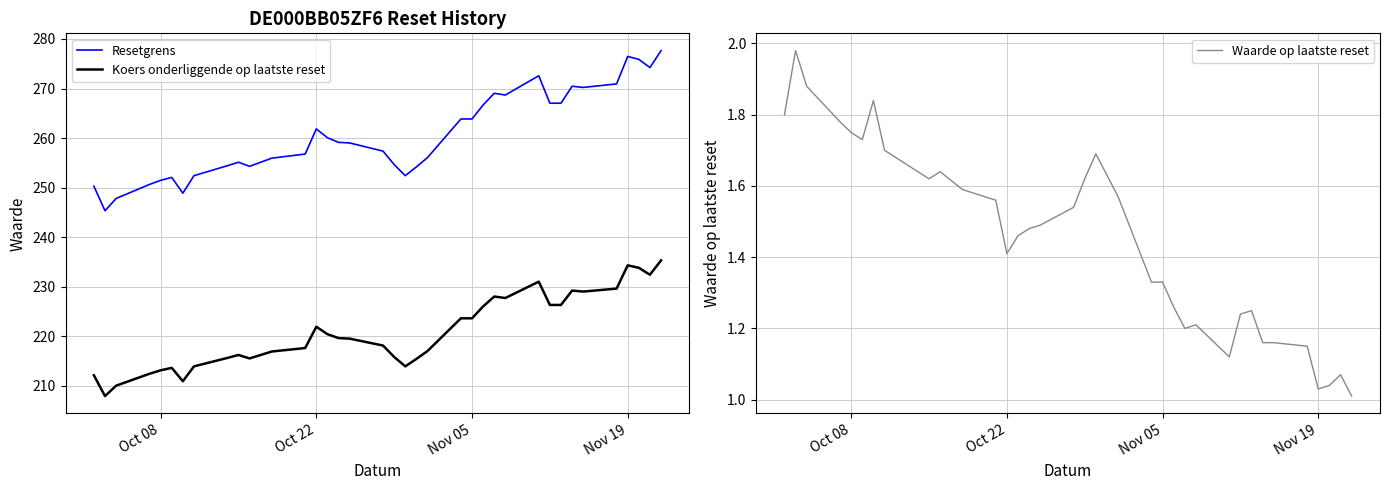

Does the chart have visible grid lines?

Yes